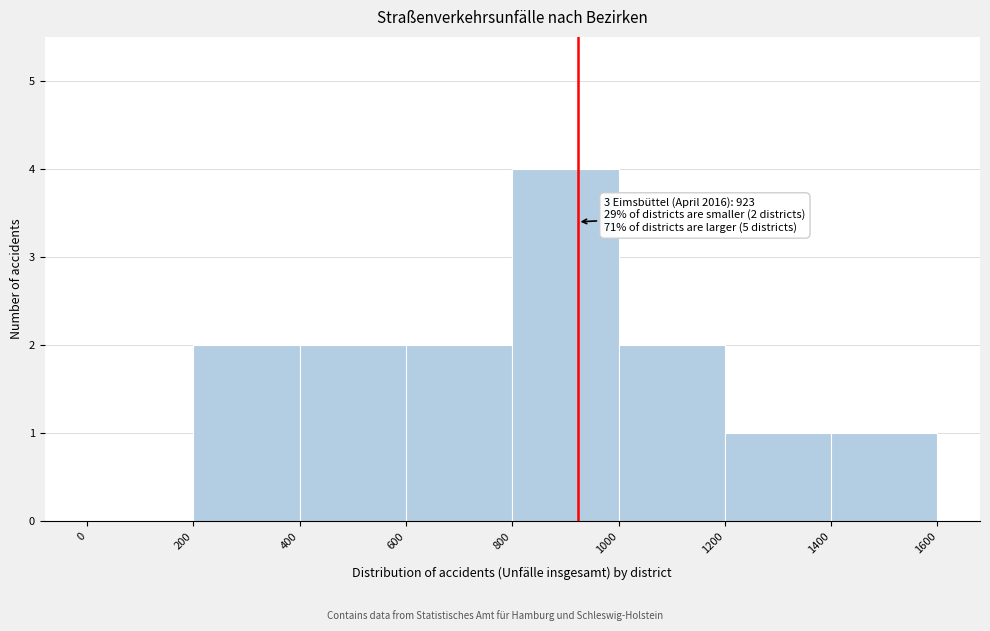

Over which range of the x-axis is the bar tallest?

800 to 1000